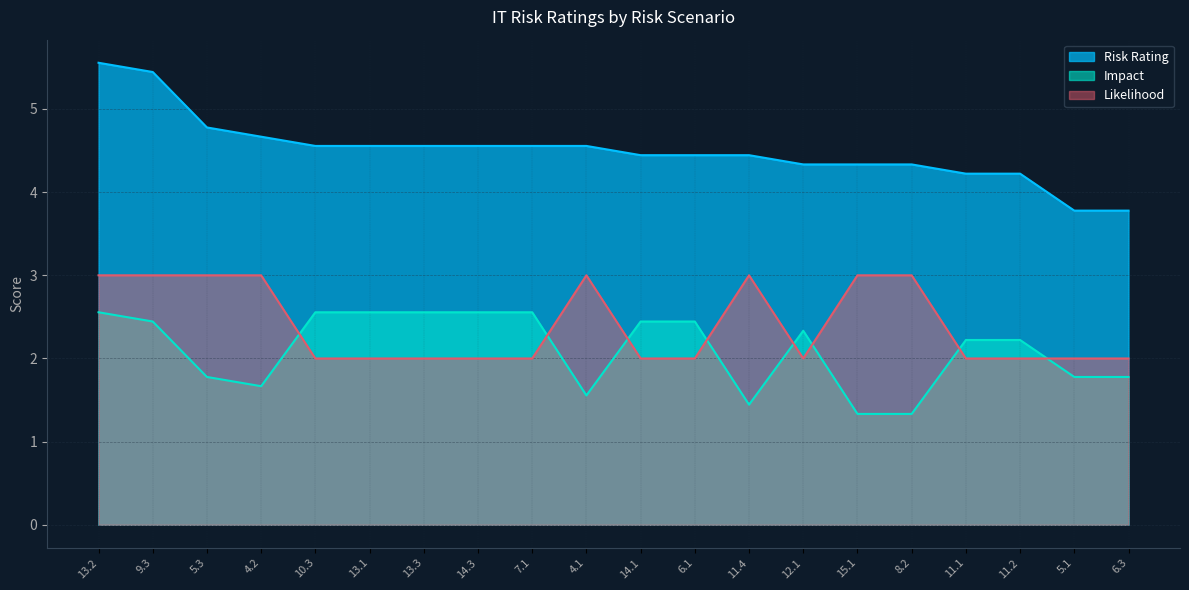

At which label does Risk Rating first exceed 4?

13.2